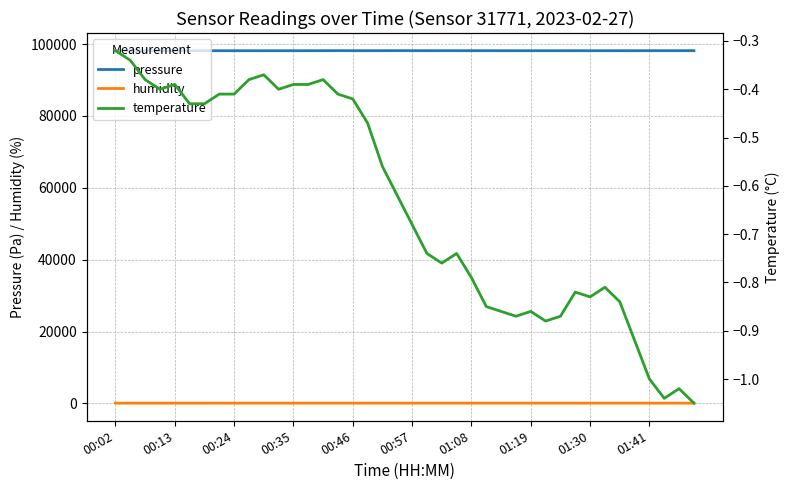

True or false: pressure and humidity cross at least once.

False